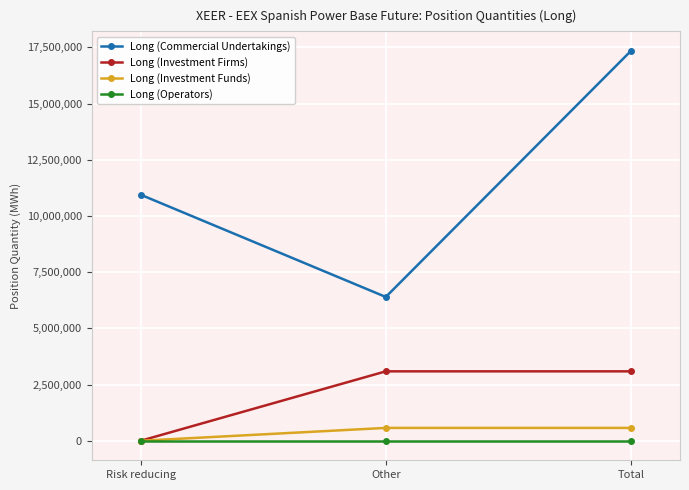

Which series changed the most between Other and Total?

Long (Commercial Undertakings)